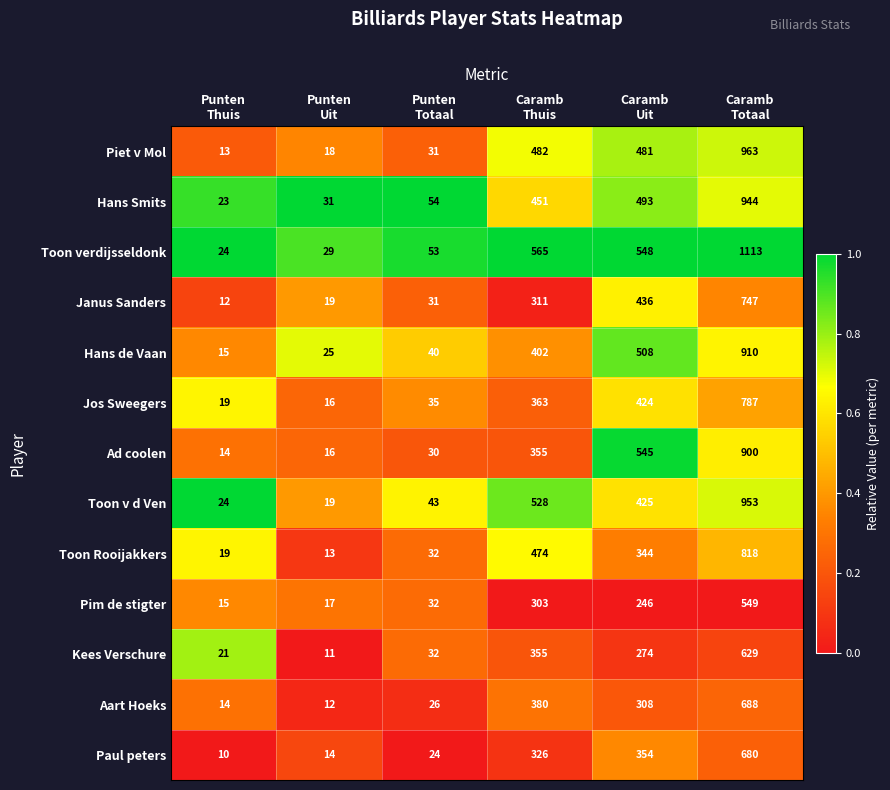

What is the difference between the maximum and minimum values in the Toon verdijsseldonk series?

1089